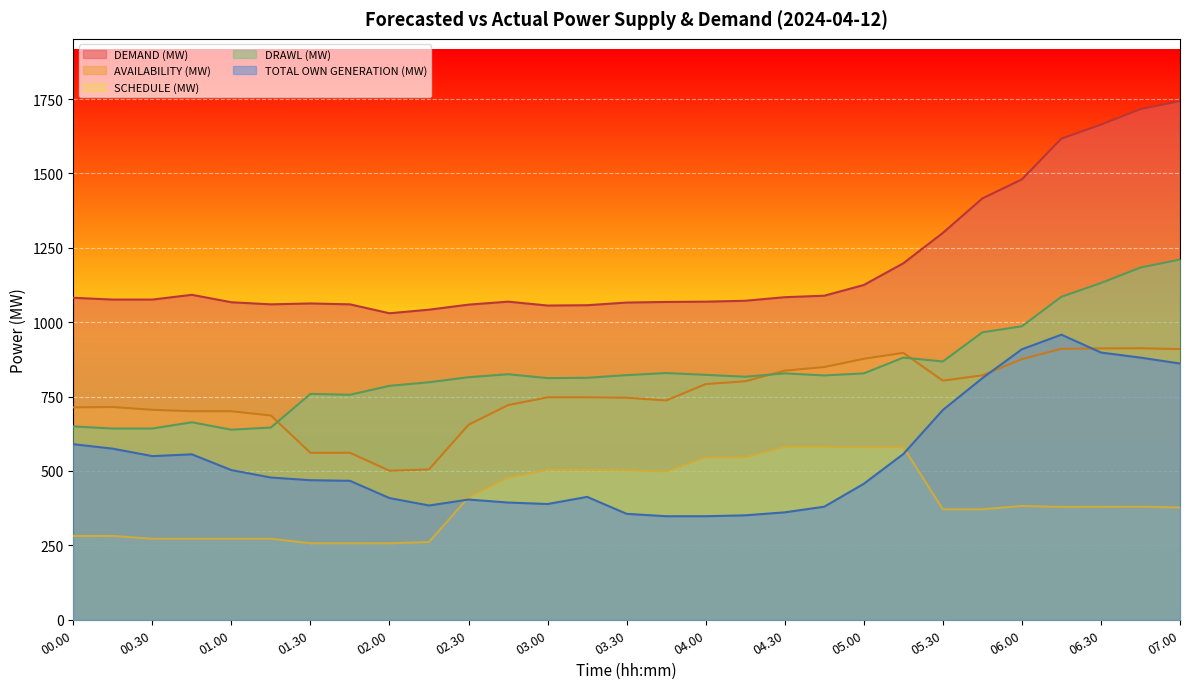

Which series has the largest total across all categories?

DEMAND (MW)